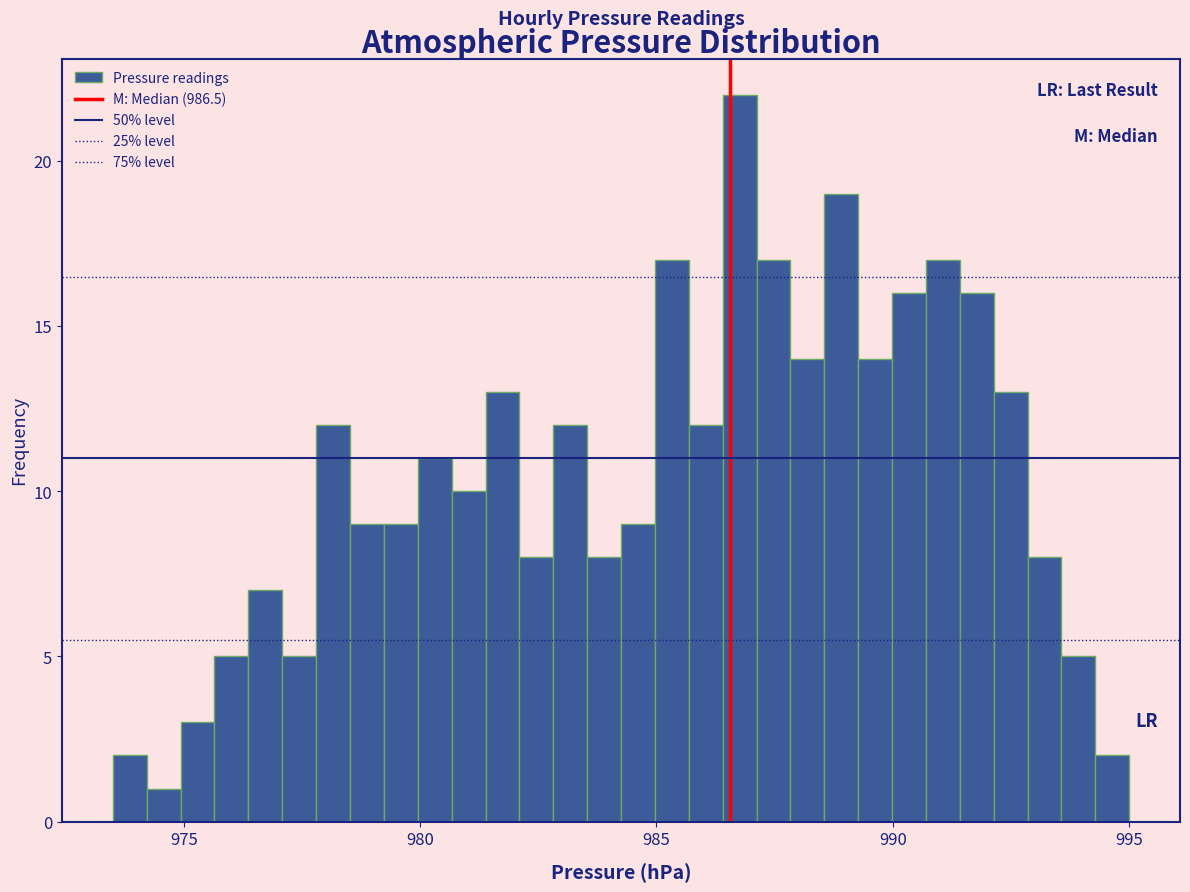

Read against the x-axis, roughly where is the centre of the tallest bar?

987.0